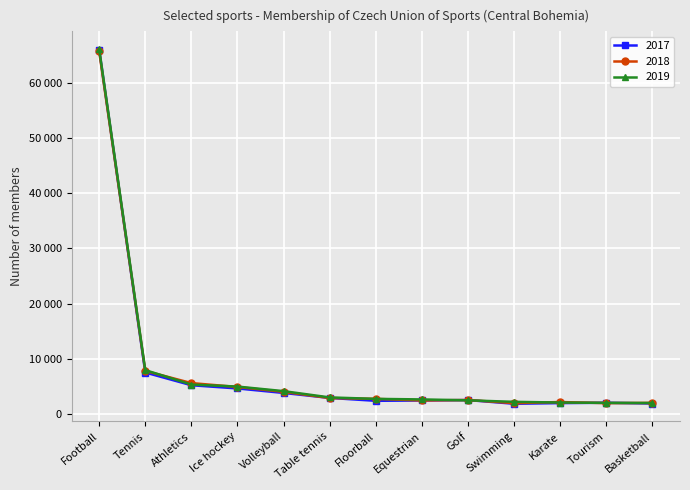

What are all the series names shown in the legend?

2017, 2018, 2019